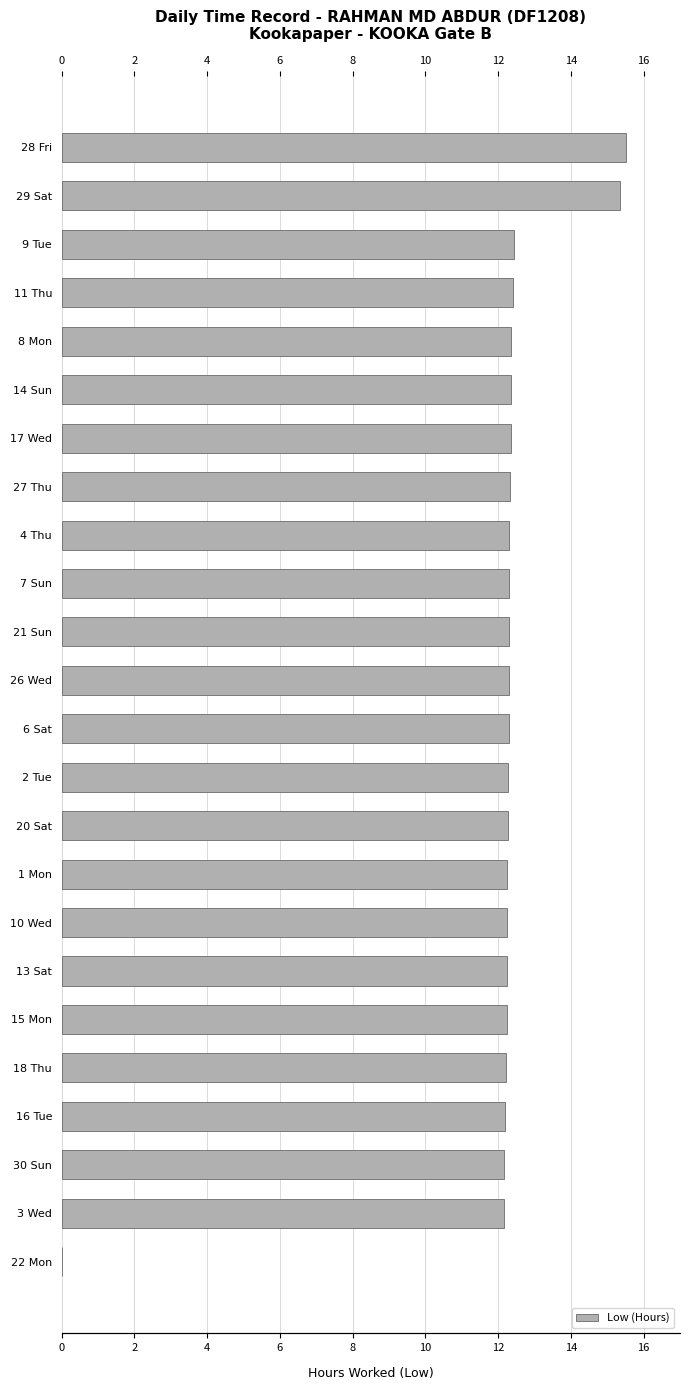

How many values are below 12?

1